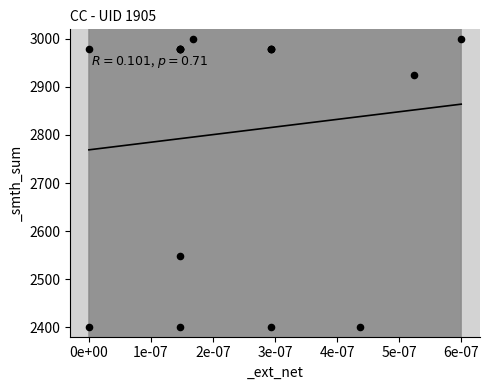

What Y value in the scatter plot is closest to 2700?

2548.1